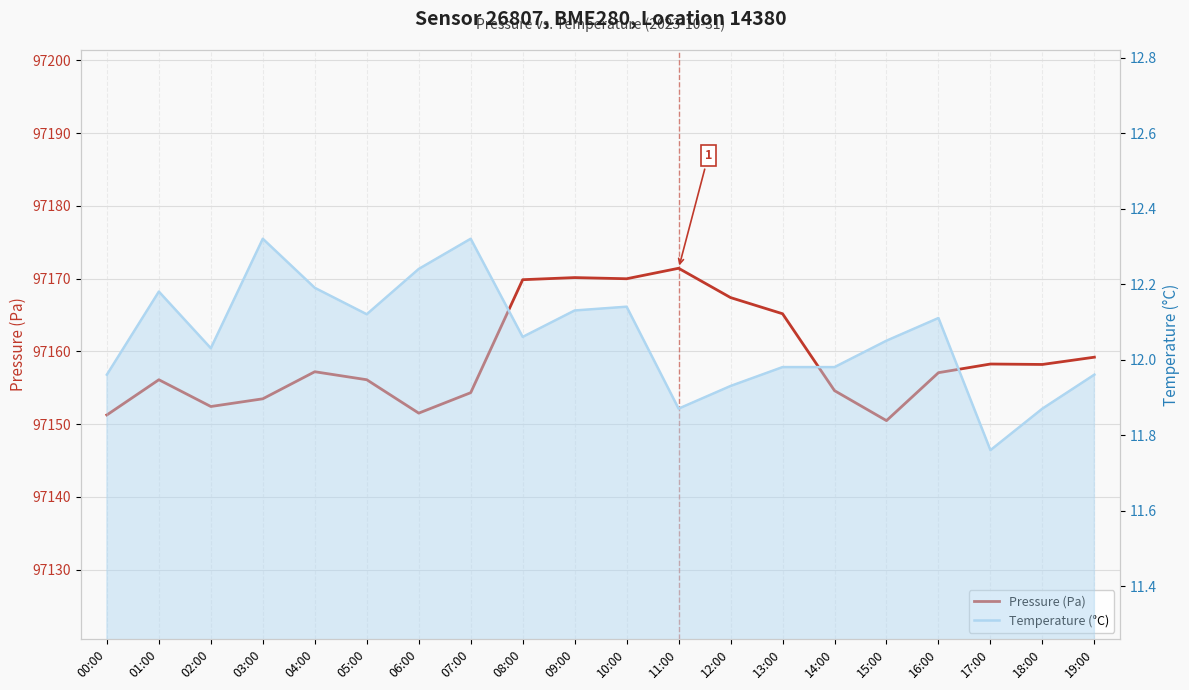

What is the spread (max minus min) of values at 14:00?

97142.6